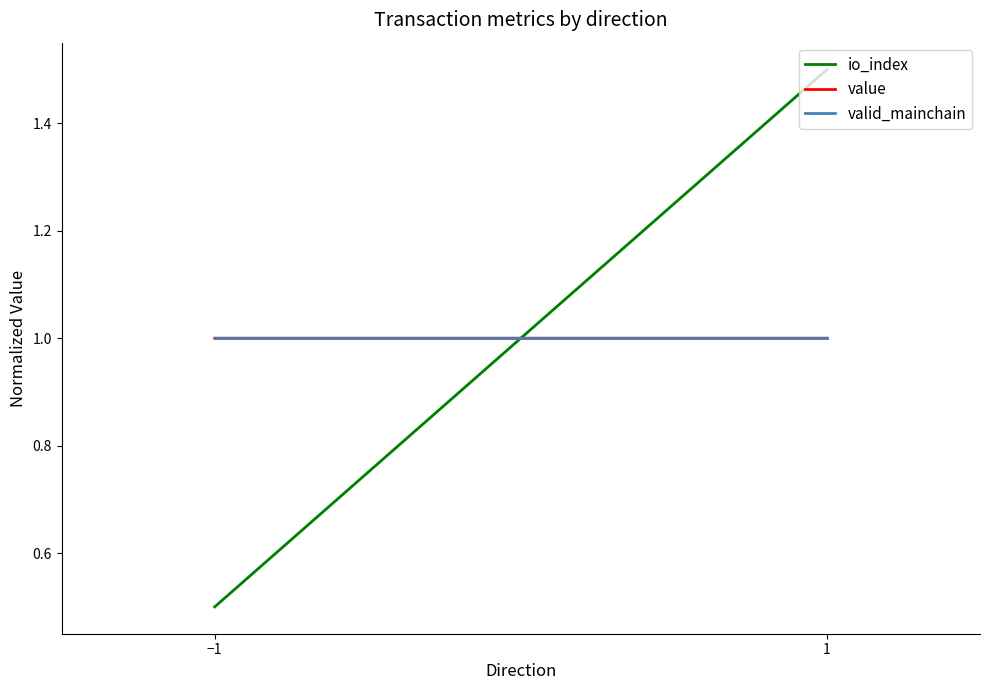

Rank the series at 1 from highest to lowest value.

io_index, value, valid_mainchain